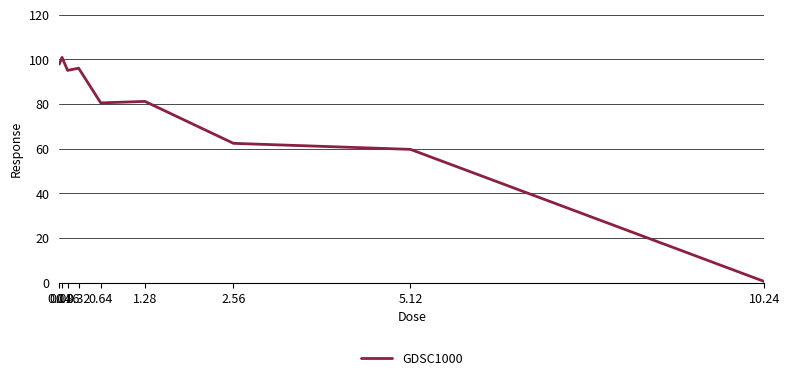

What is the maximum value shown in the chart?

100.9